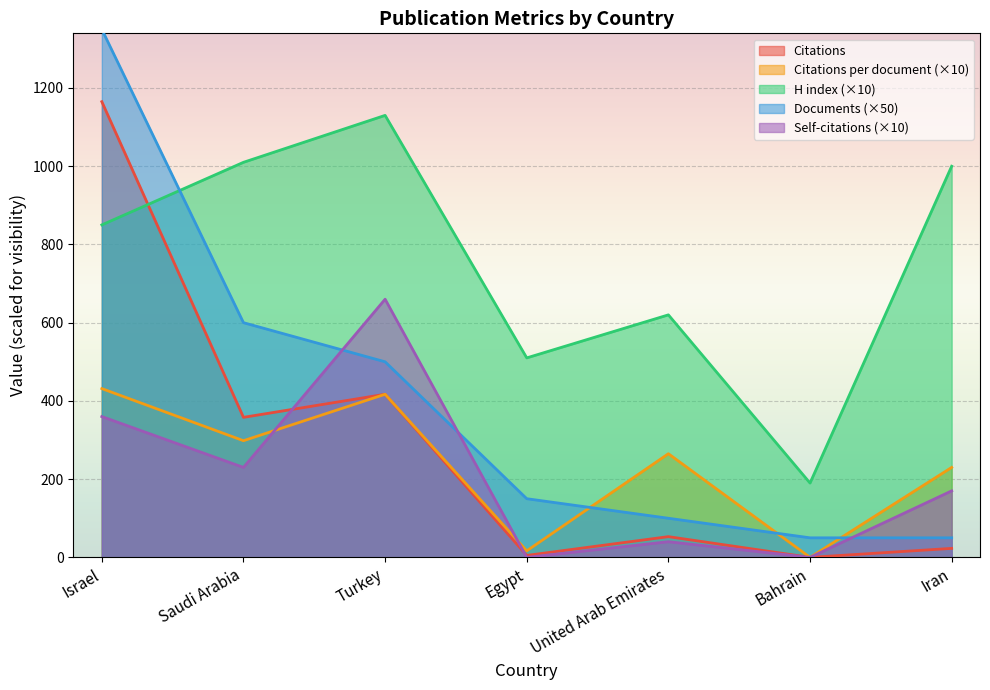

At how many categories does at least one series exceed 86?

7